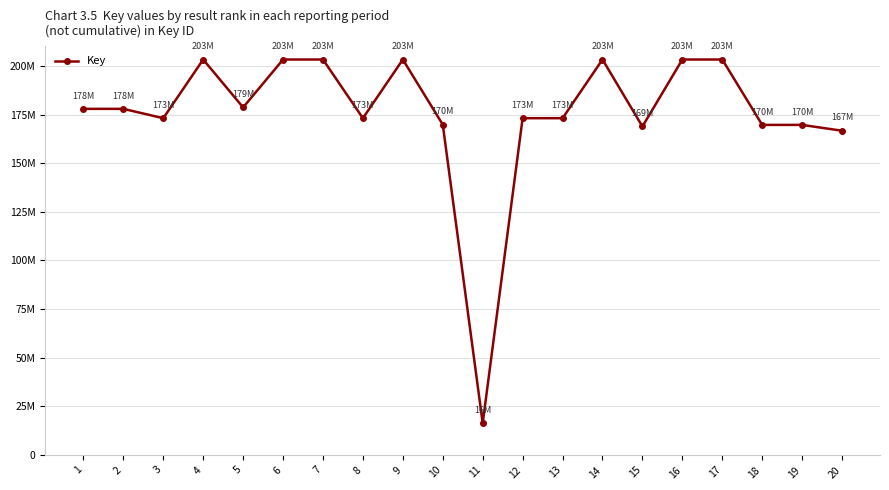

Reading left to right, what are all the values shown in this chart?

177910890	177913376	173107955	203273433	178650816	203275792	203275340	173107919	203277196	169807843	16352365	173107882	173112478	203275866	168851249	203274432	203274280	169666367	169666331	166659380